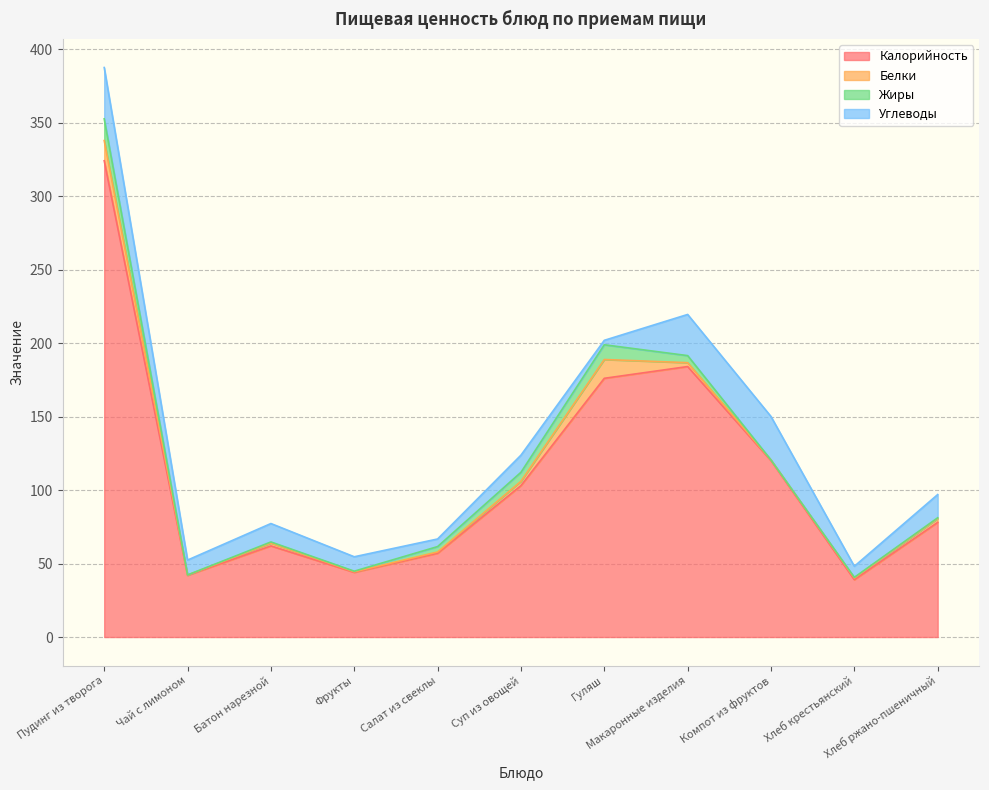

How many values in the Калорийность series are below 78?

5